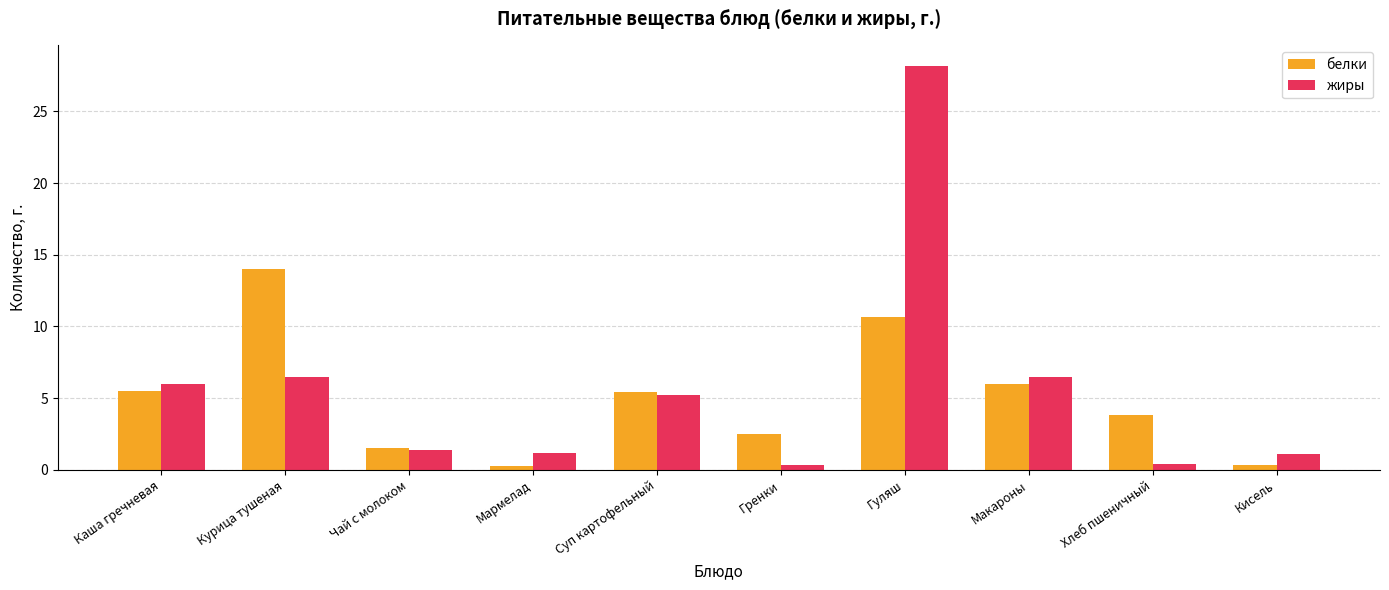

Is the value of жиры at Каша гречневая greater than the value of белки at Мармелад?

Yes